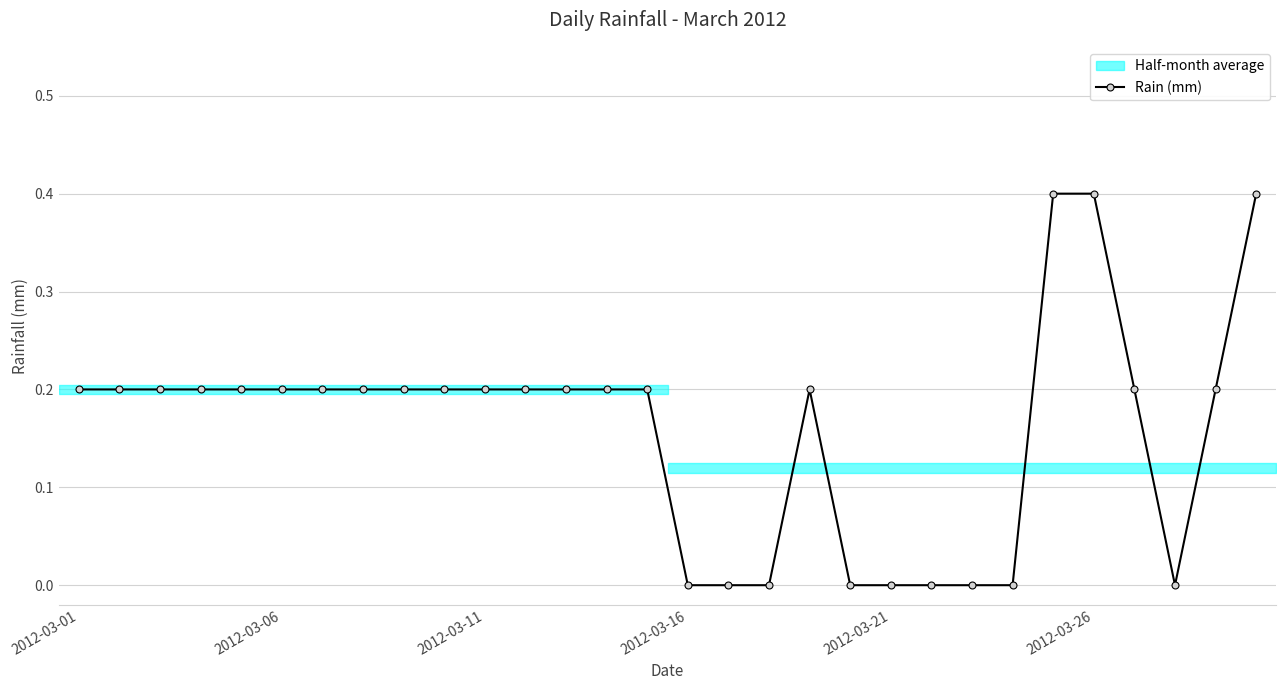

True or false: there are more than 1 points higher than both neighbors.

False